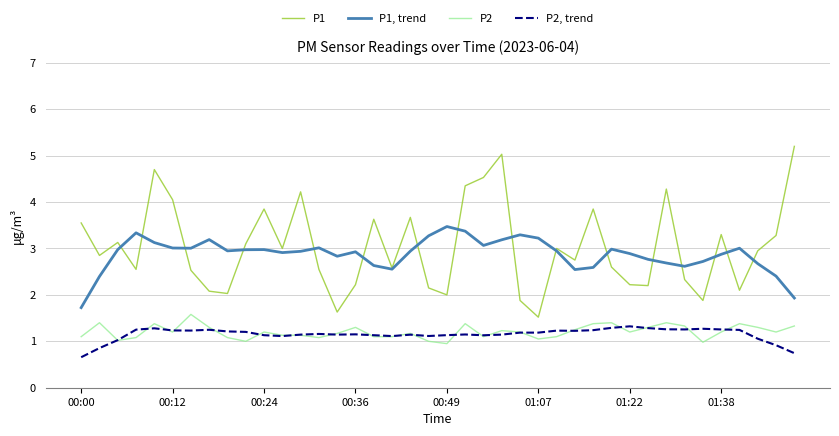

What is the minimum value shown in the chart?

0.7